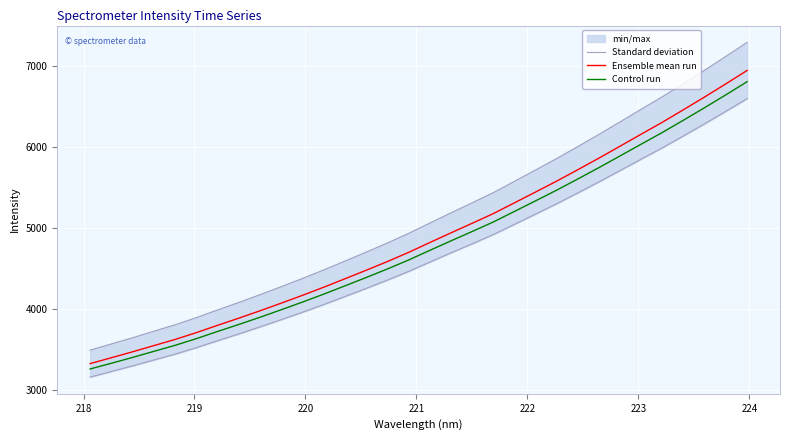

What is the minimum value for Control run?

3258.7